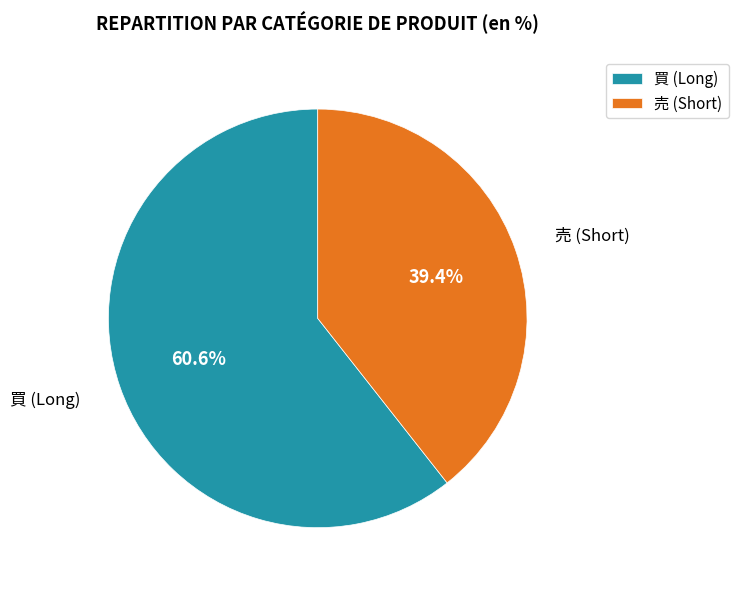

Between 売 (Short) and 買 (Long), which is larger?

買 (Long)